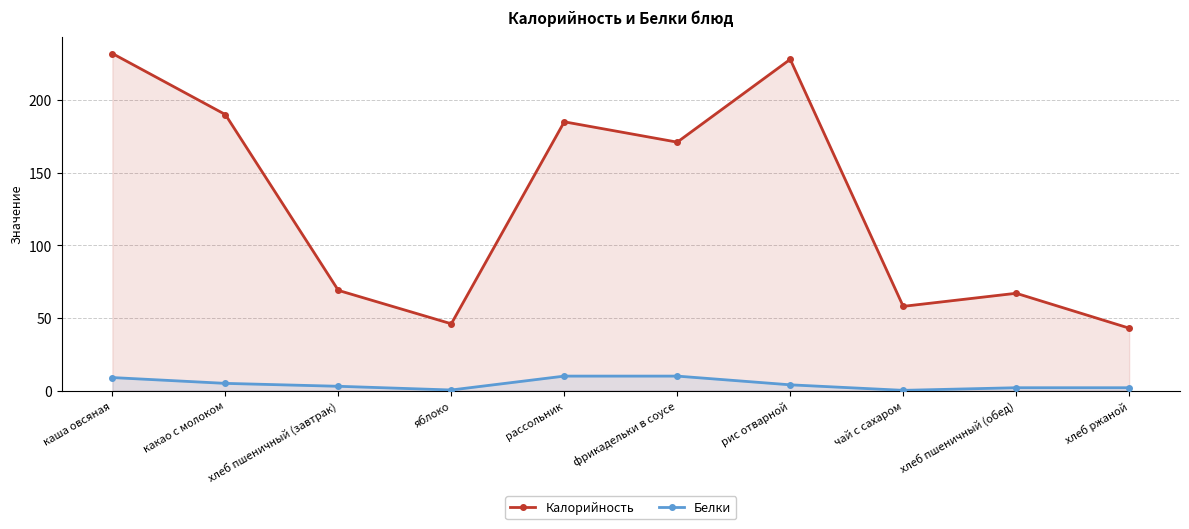

What position from the right is хлеб пшеничный (завтрак)?

8